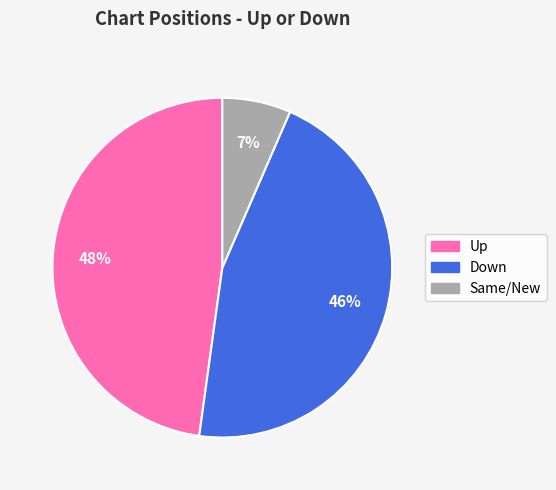

Which category has the biggest portion of the pie?

Up